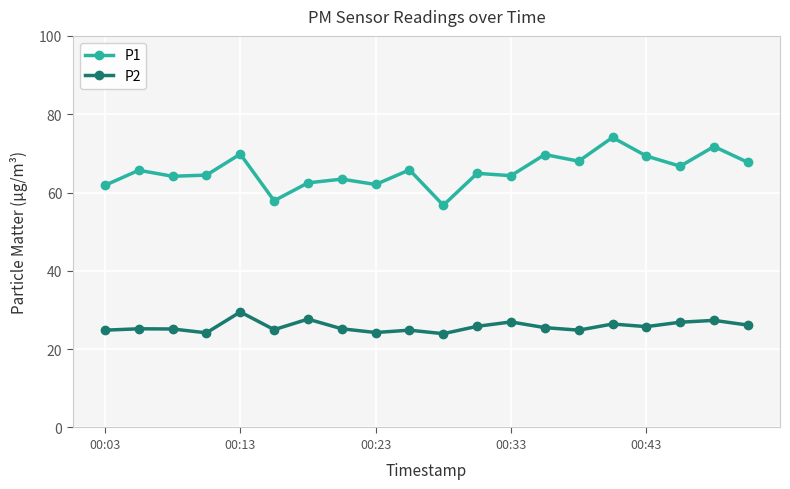

Which series has the widest spread of values?

P1